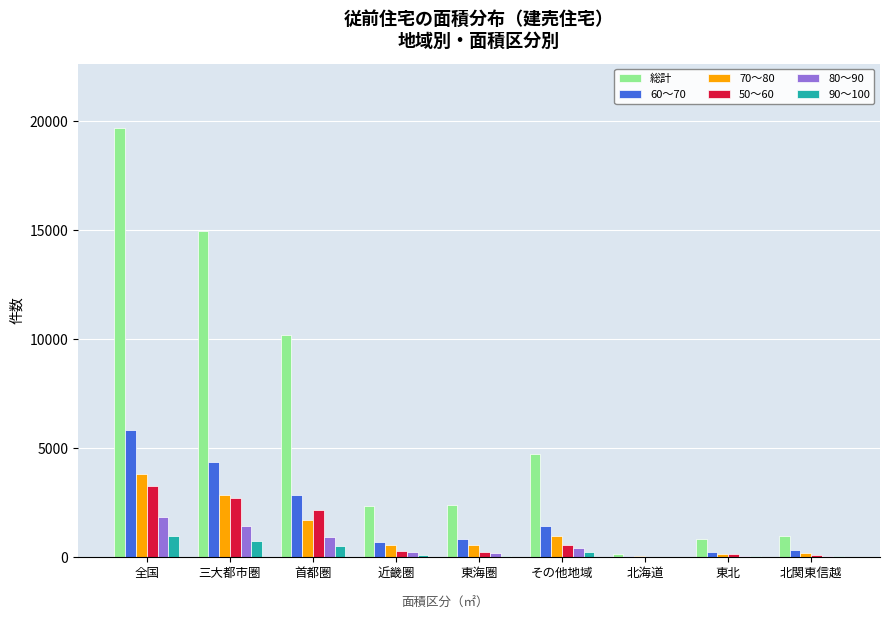

How many series are shown in this chart?

6